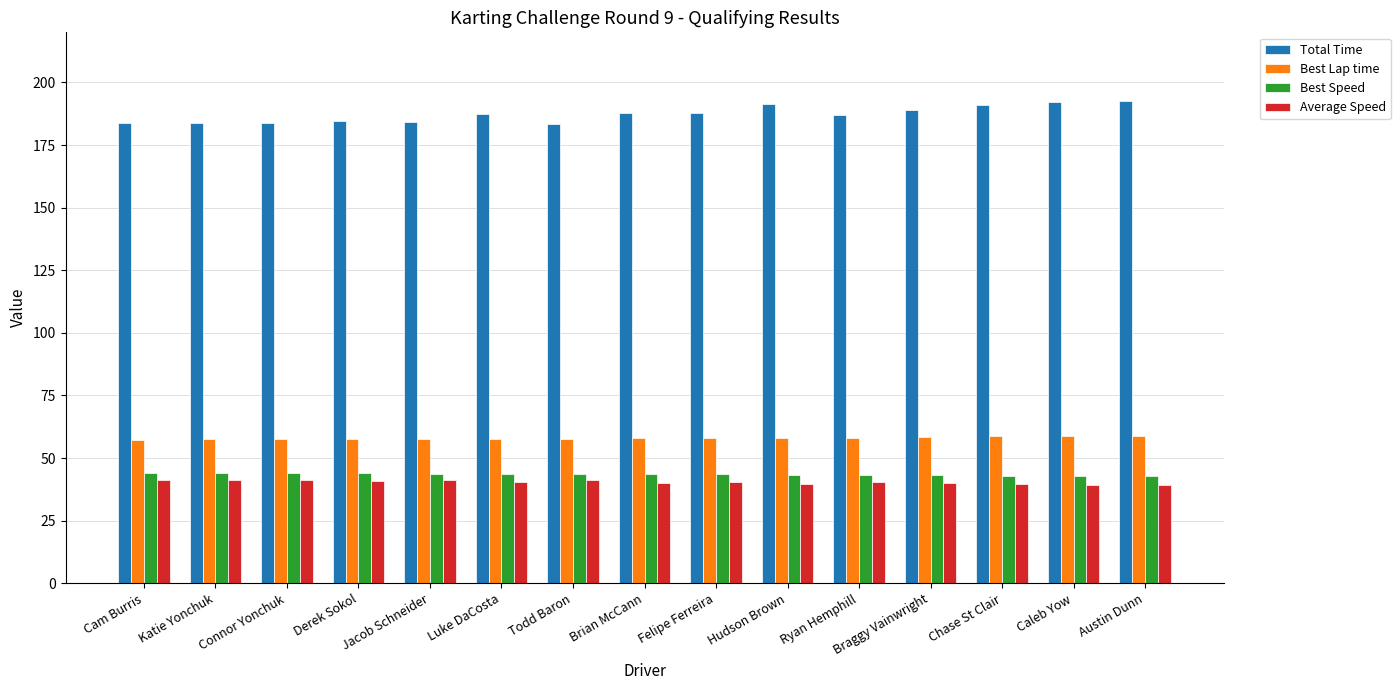

The Best Speed series shows 60.4 at Connor Yonchuk. True or false?

False